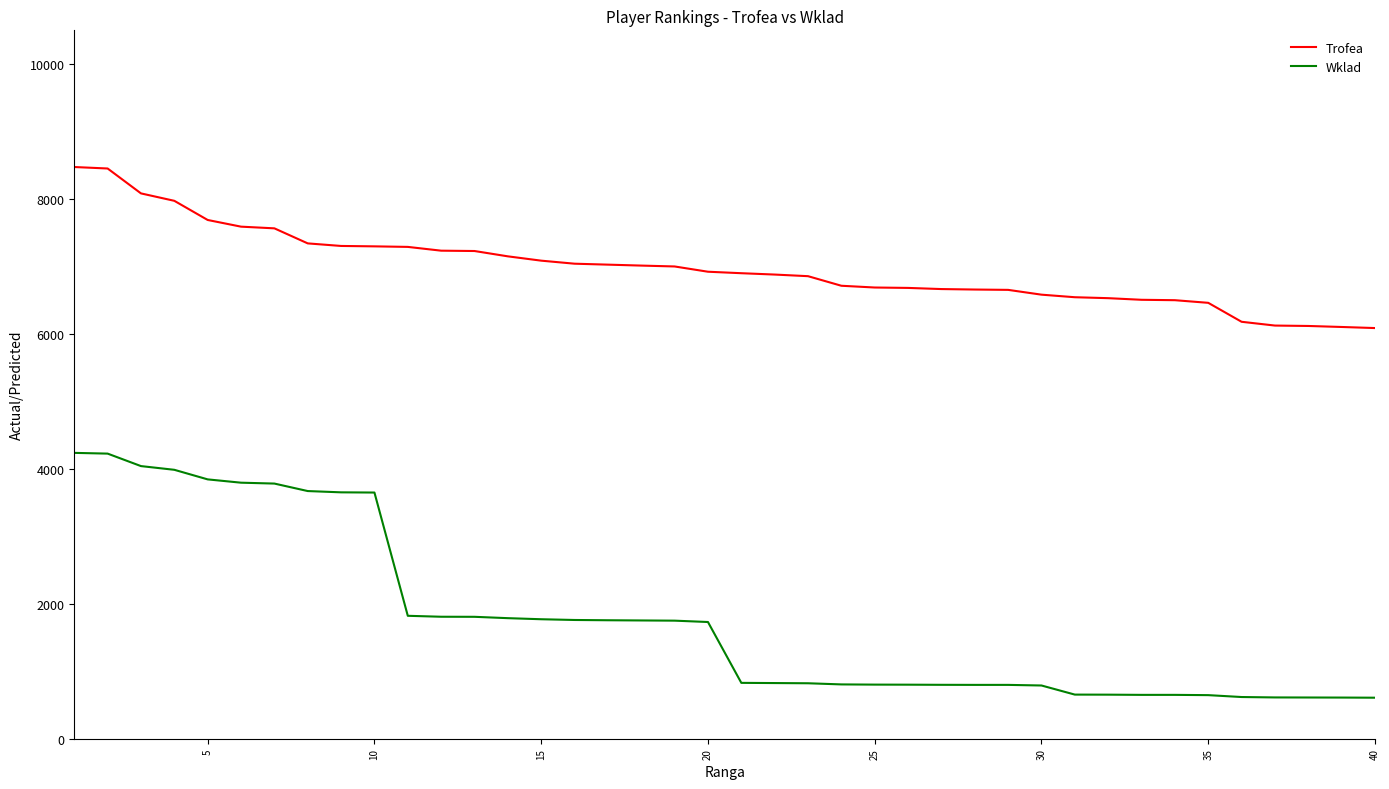

List the series in order of their overall mean, lowest first.

Wklad, Trofea